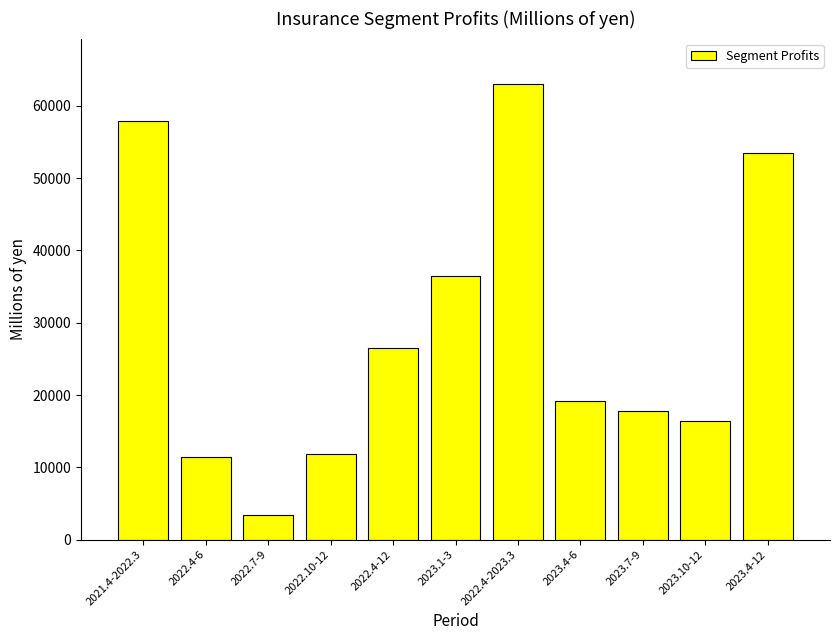

What position from the left is 2023.1-3?

6